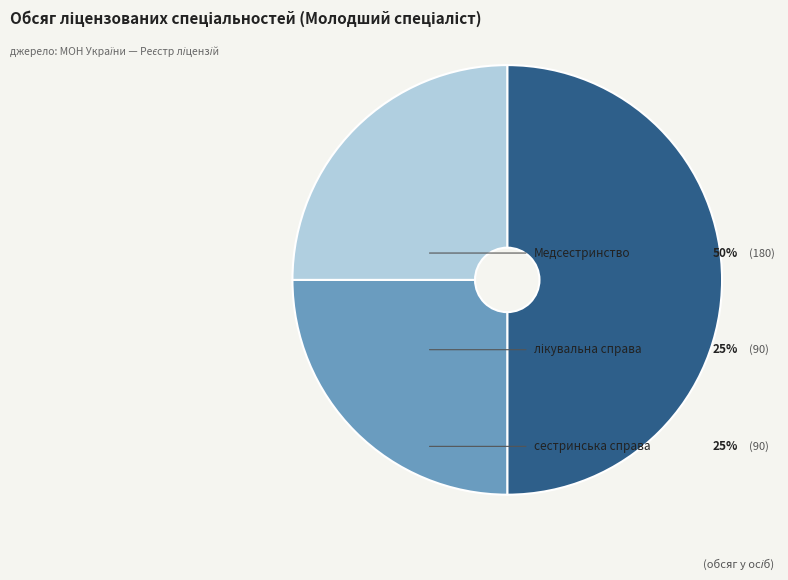

The лікувальна справа slice represents 25% of the pie. True or false?

True